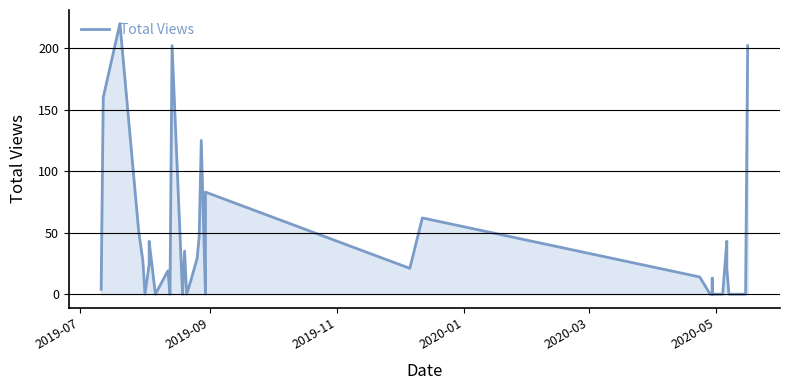

Reading left to right, extract all data points from this chart.

4	160	220	51	27	0	24	43	0	19	0	202	0	35	0	11	29	47	125	0	83	21	62	14	0	0	13	0	0	0	0	0	43	21	0	0	0	0	0	202